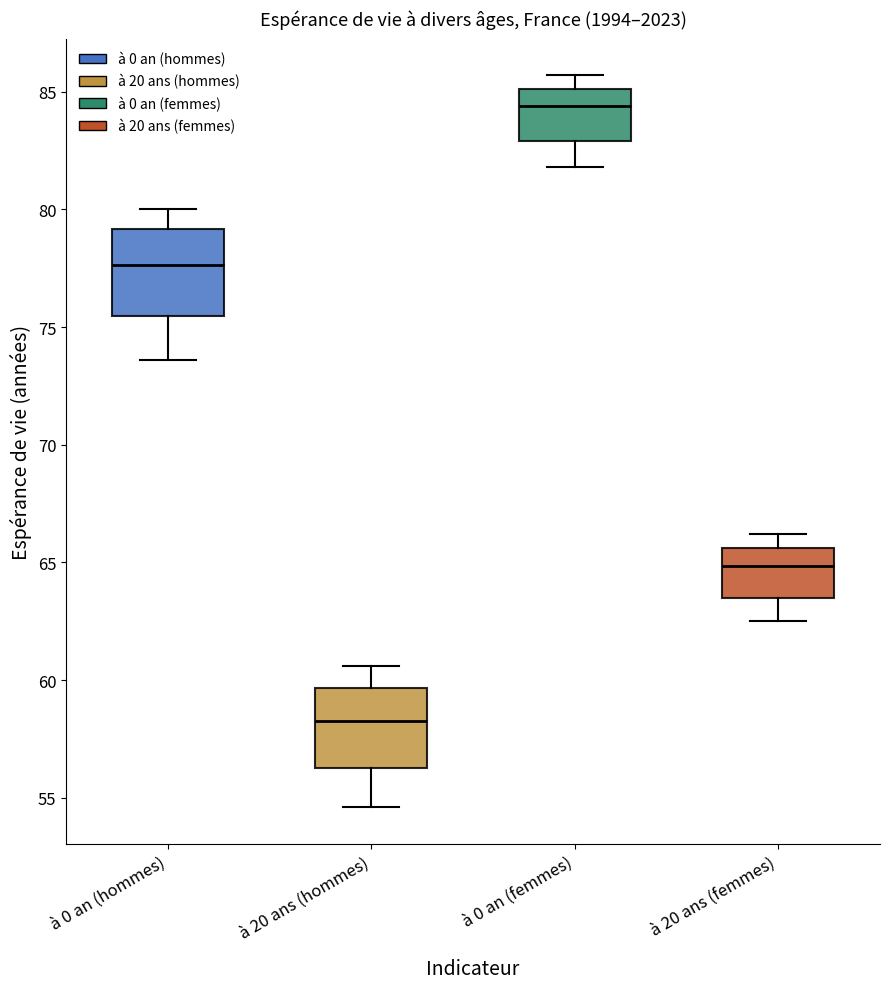

Which box's median line is the highest?

à 0 an (femmes)